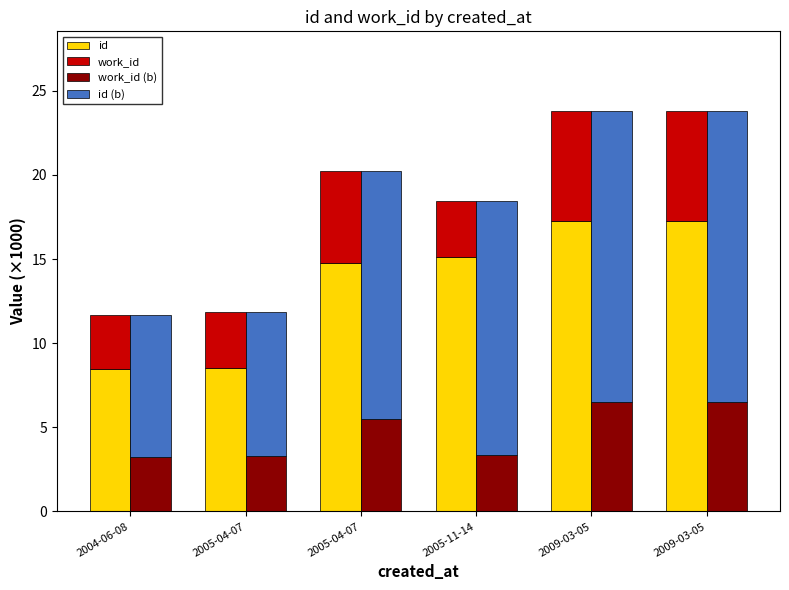

Which series has the widest spread of values?

id